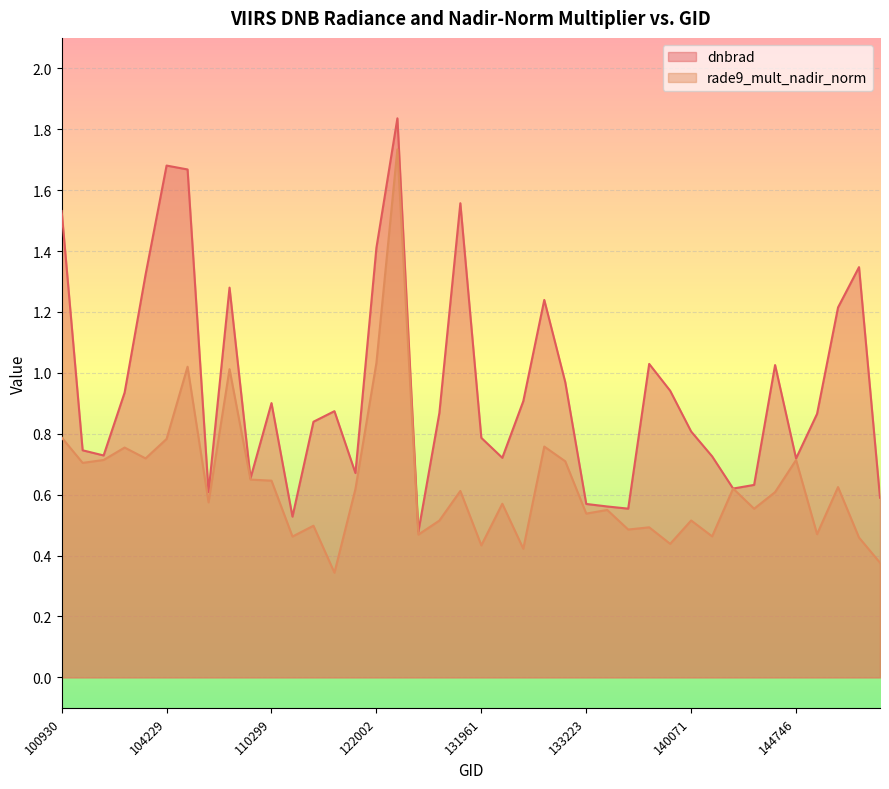

True or false: dnbrad and rade9_mult_nadir_norm intersect in this chart.

False